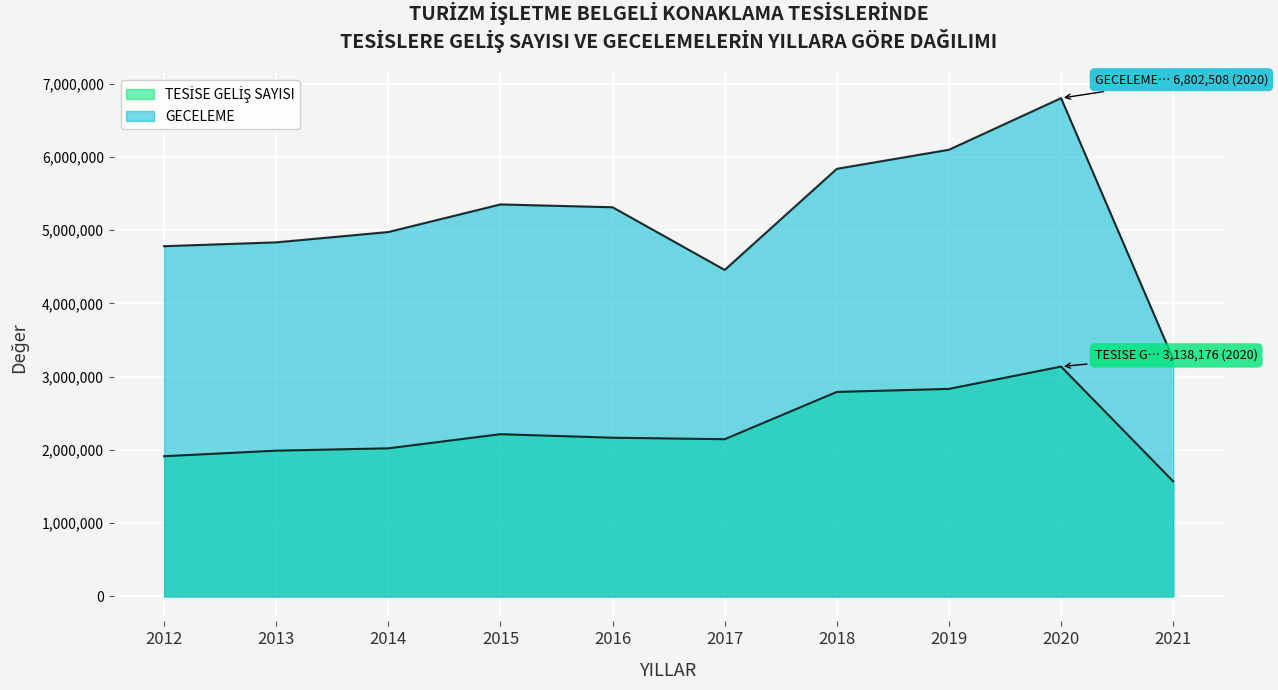

What value does the GECELEME series have at 2016?

5312960